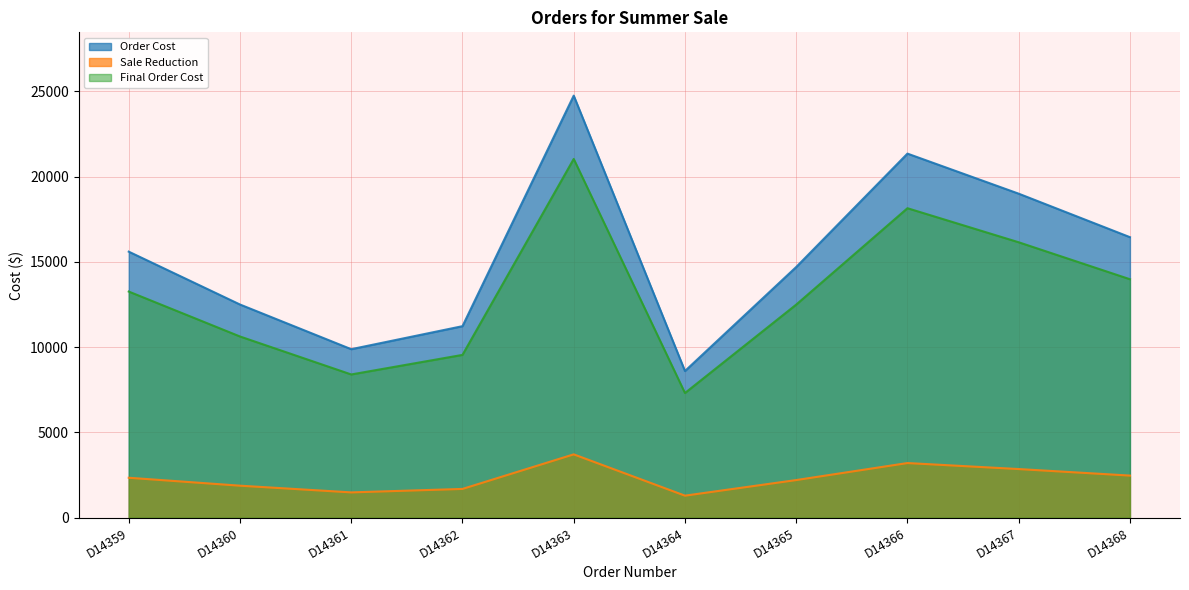

The value of Sale Reduction at D14363 is 3712.5. True or false?

True